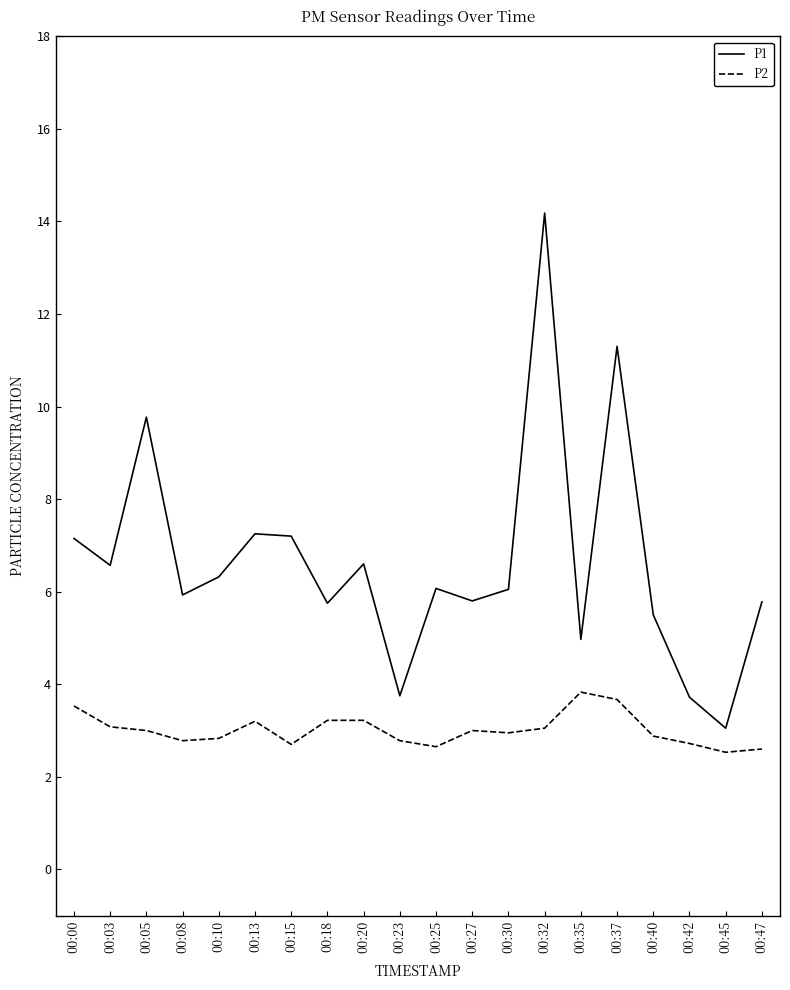

What is the maximum value for P1?

14.2